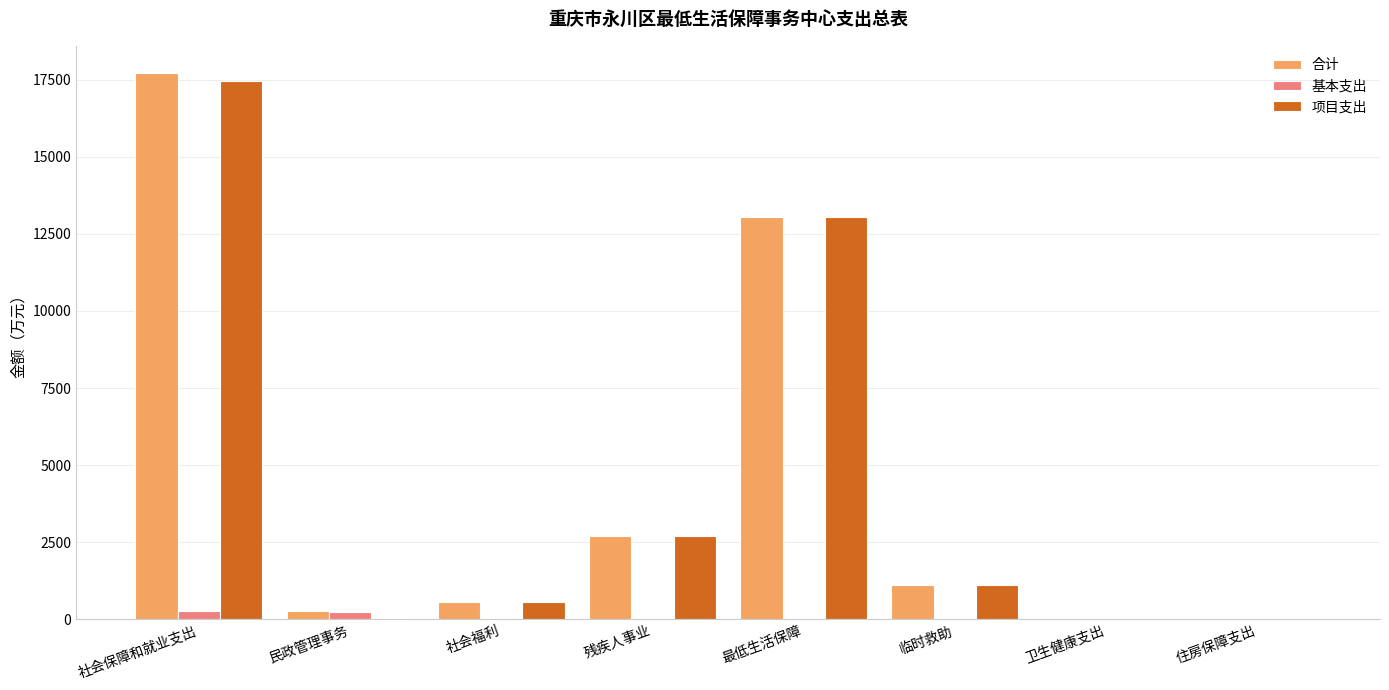

Count the number of data series in this chart.

3